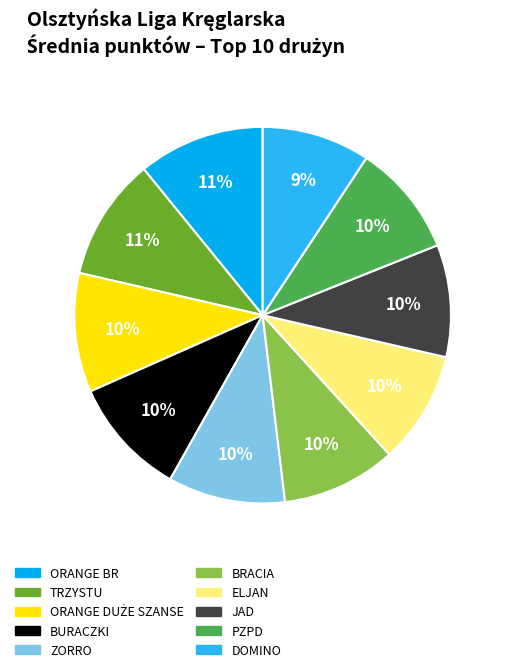

Is it true that ORANGE BR is 24% of the pie?

False